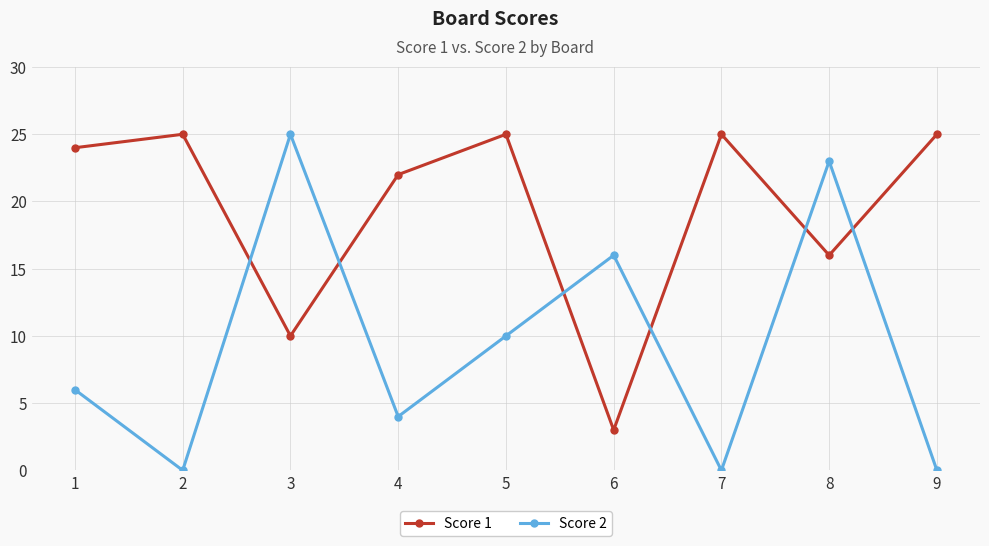

How many distinct data groups are displayed?

2